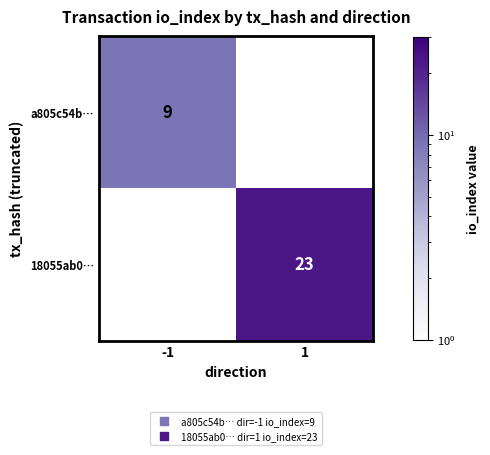

Which category has the highest value in the a805c54b… series?

-1